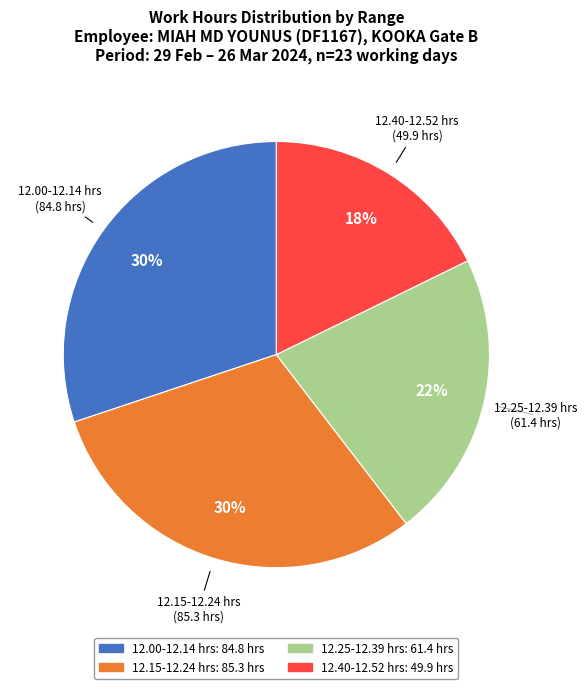

Is there any slice that represents more than half of the pie?

No